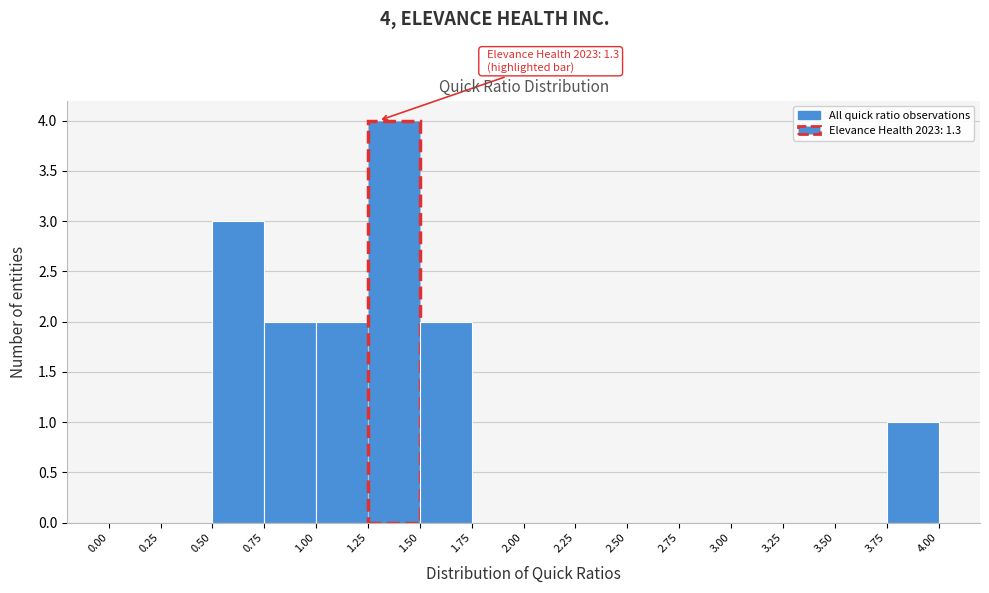

Over which range of the x-axis is the bar tallest?

1.25 to 1.50